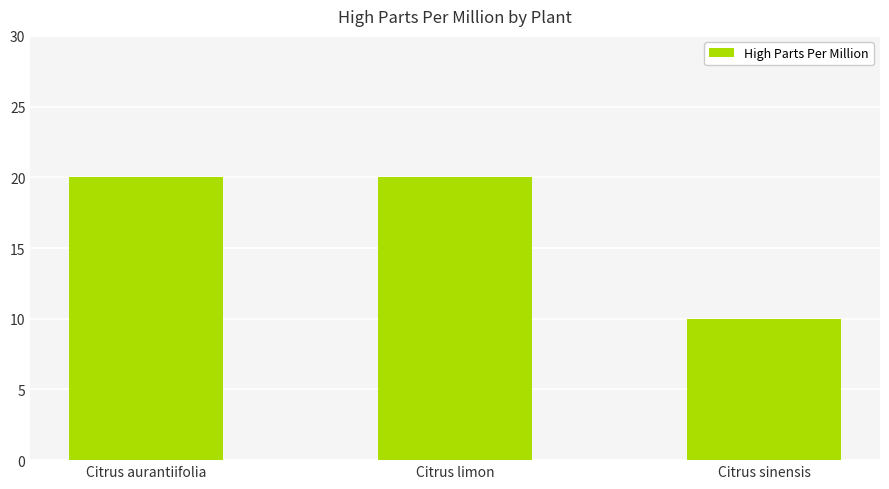

How many bars are there in total?

3